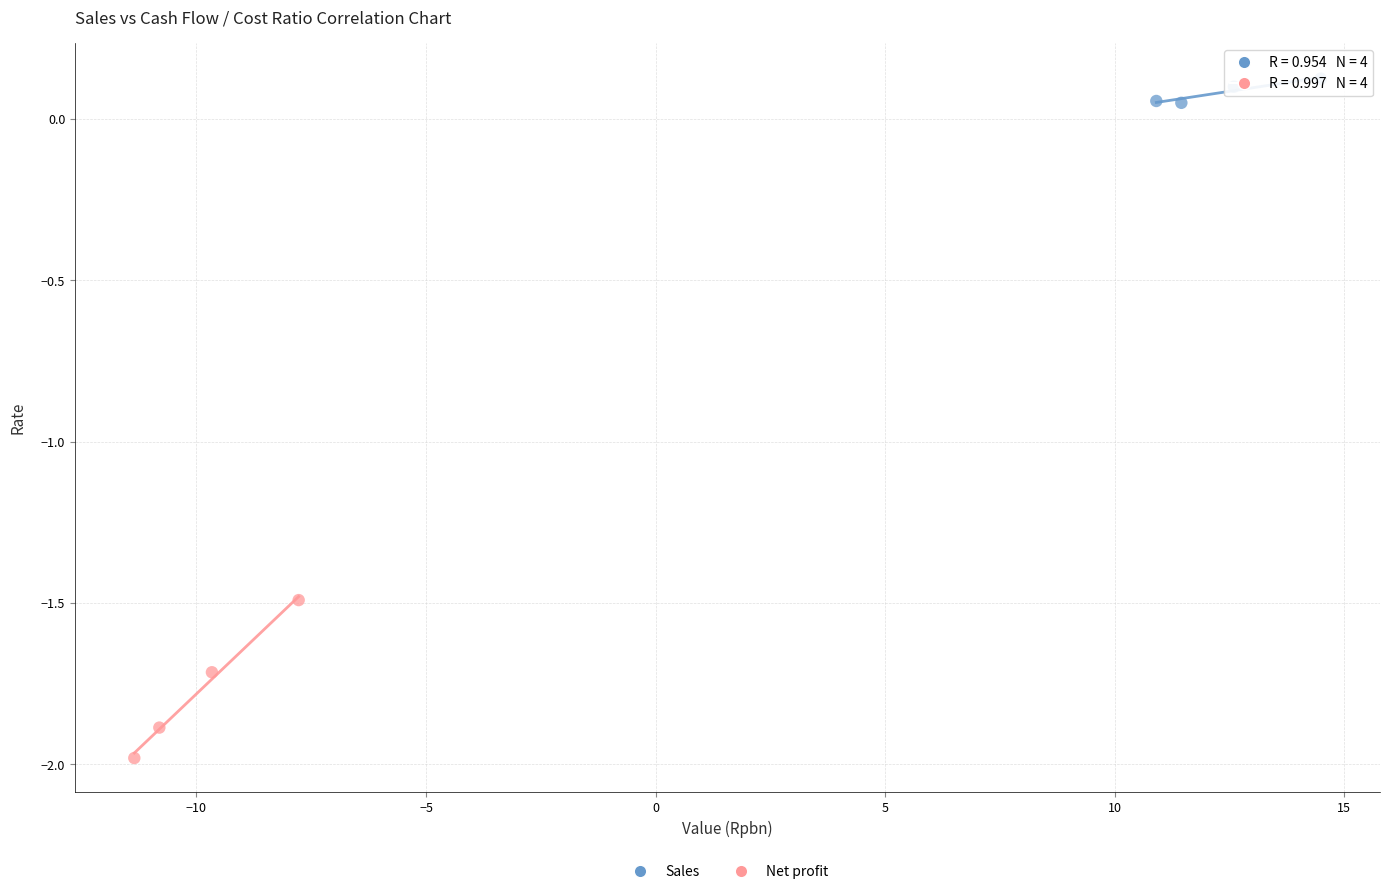

Which series contains the highest Y value?

Sales